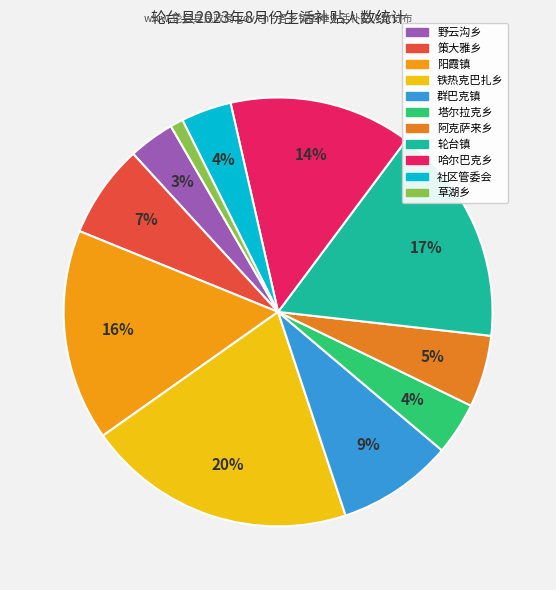

How many slices are in this pie chart?

11